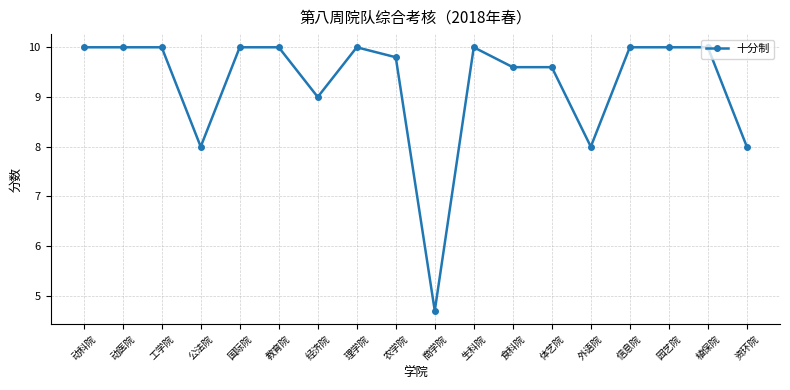

What is the minimum value shown in the chart?

4.7